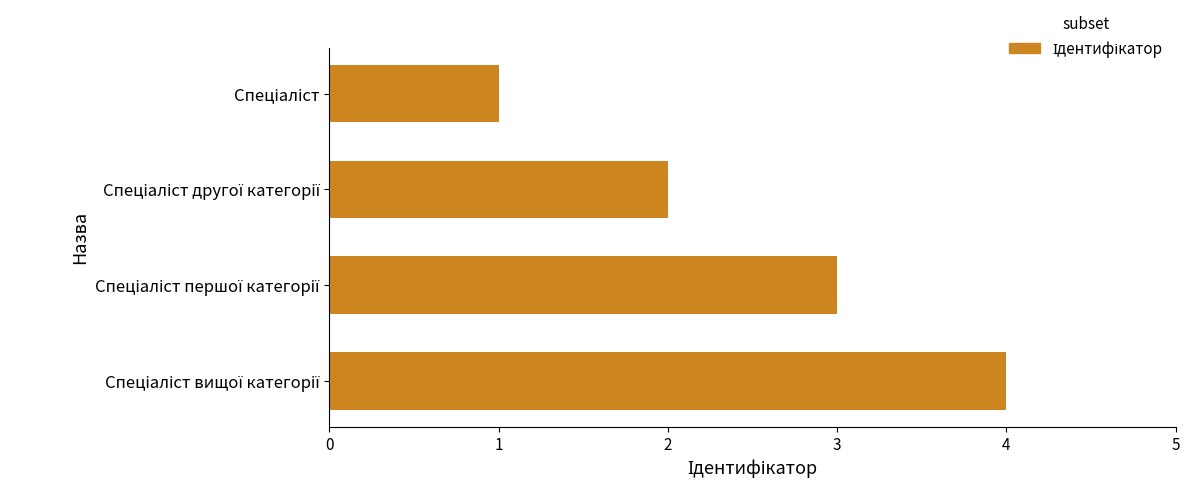

What is the sum of all values?

10